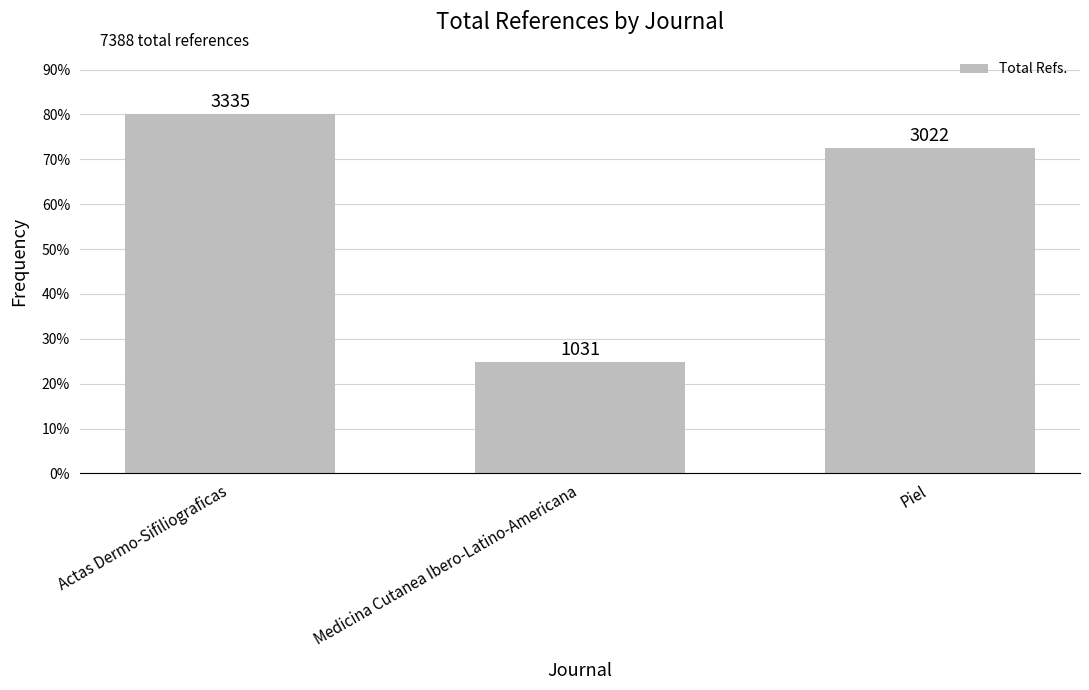

Are the bars horizontal?

No